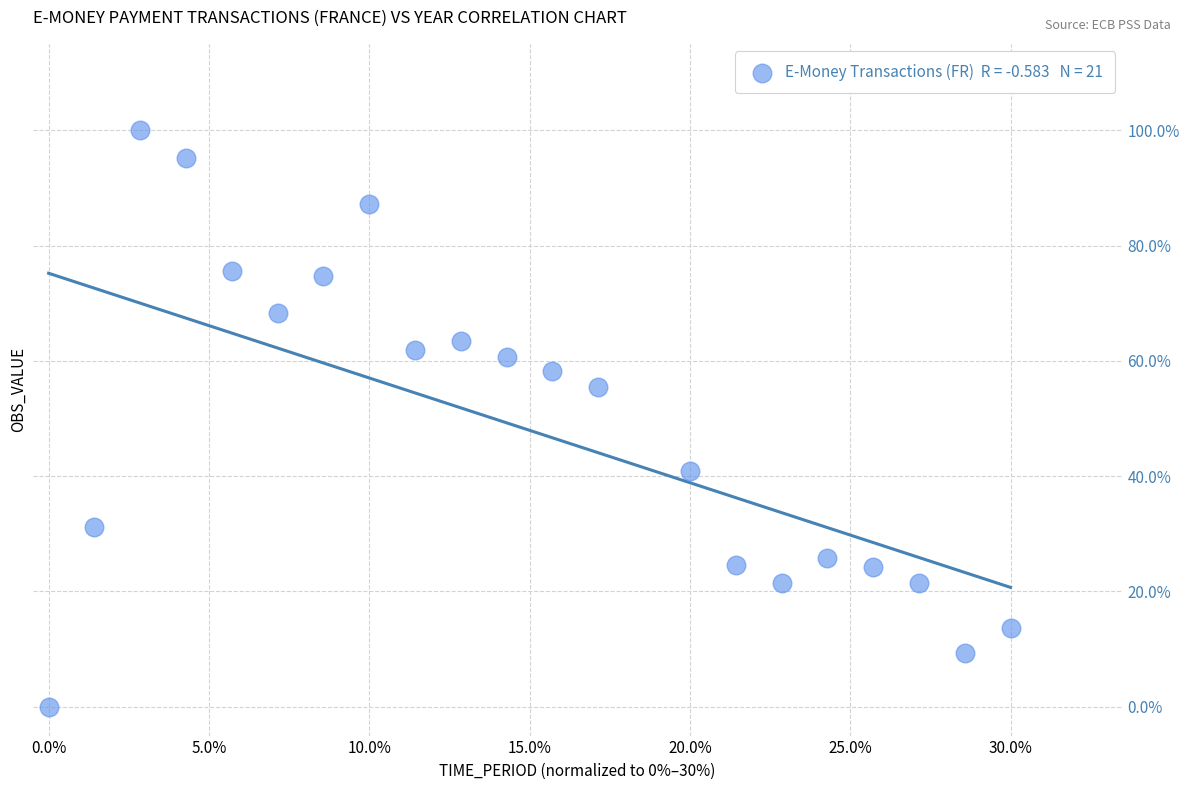

What Y value in the scatter plot is closest to 50?

55.5